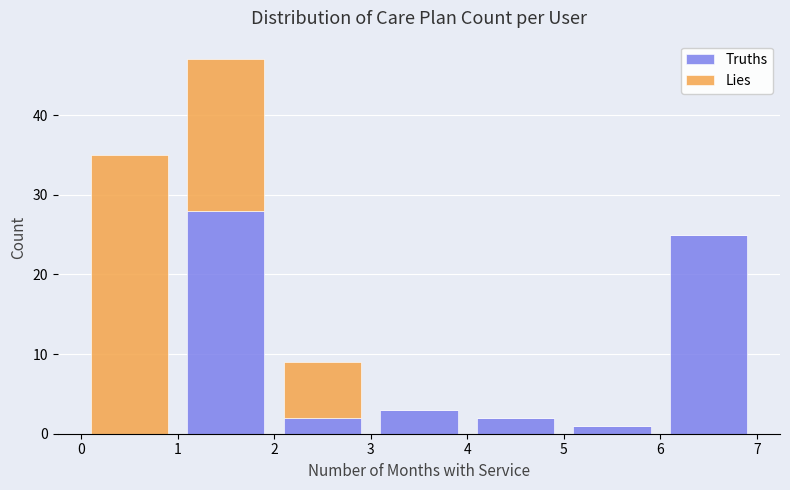

Reading left to right, list every stacked bar in this chart as the range it spans on the x-axis followed by its total height. The values are not printed on the chart, so give them approximately, as read against the axis.

0 to 1: 35
1 to 2: 47
2 to 3: 9
3 to 4: 3
4 to 5: 2
5 to 6: 1
6 to 7: 25